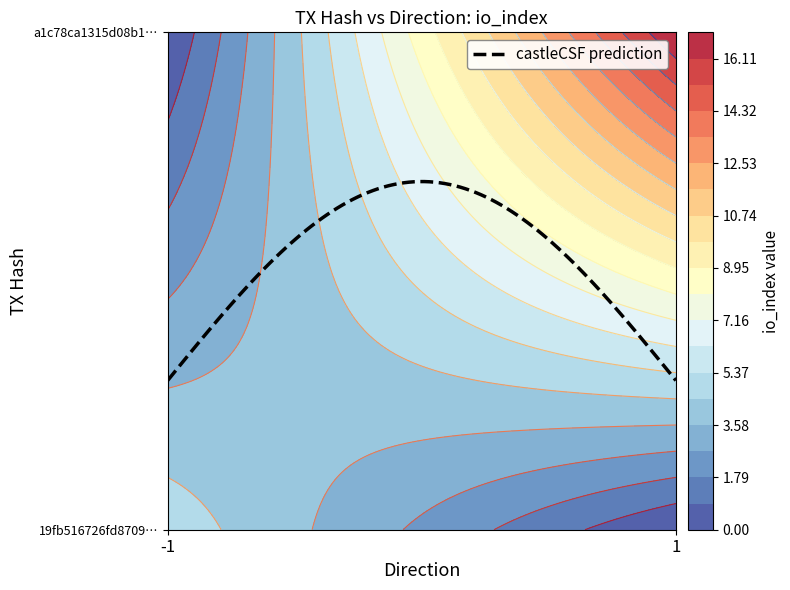

What is the average value of the a1c78ca1315d08b1f2cb3b36ae5fb0f57334e0f series?

9